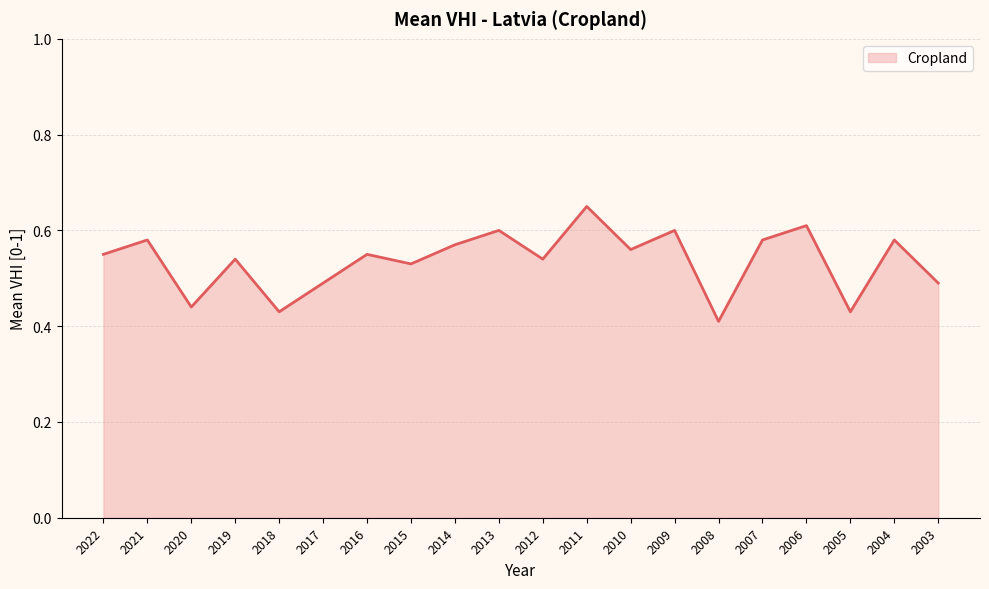

Reading left to right, what are all the values shown in this chart?

0.6	0.6	0.4	0.5	0.4	0.5	0.6	0.5	0.6	0.6	0.5	0.7	0.6	0.6	0.4	0.6	0.6	0.4	0.6	0.5